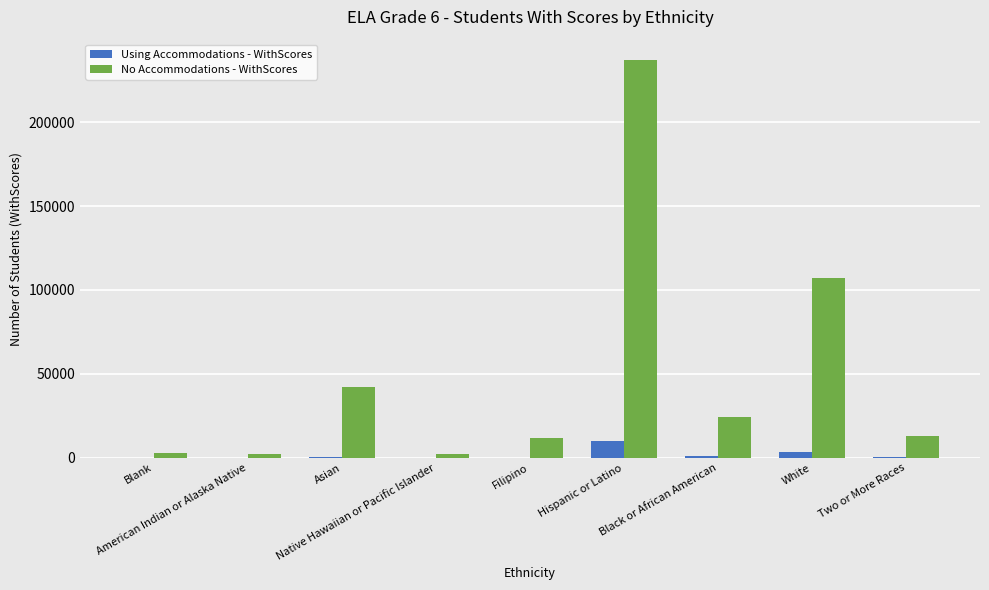

How many categories are shown in the chart?

9